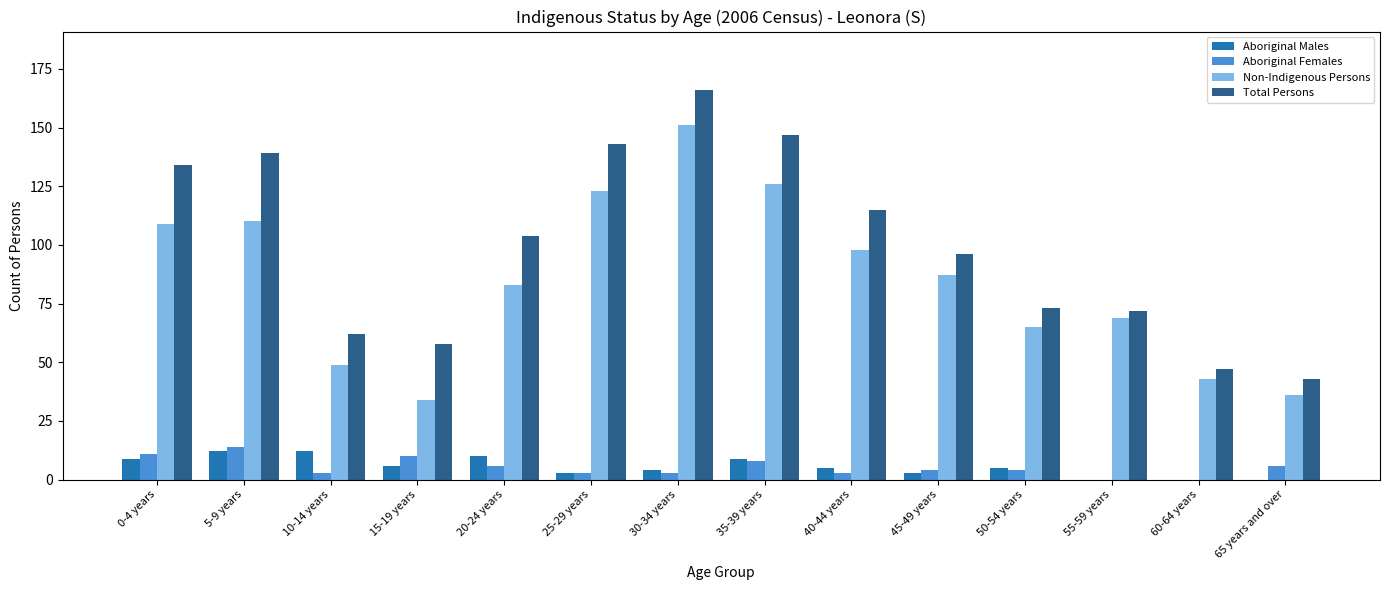

Which series has the largest total across all categories?

Total Persons